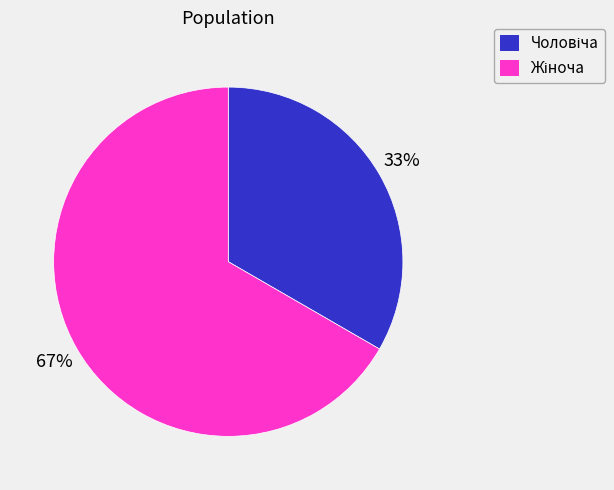

Does any single category account for the majority?

Yes